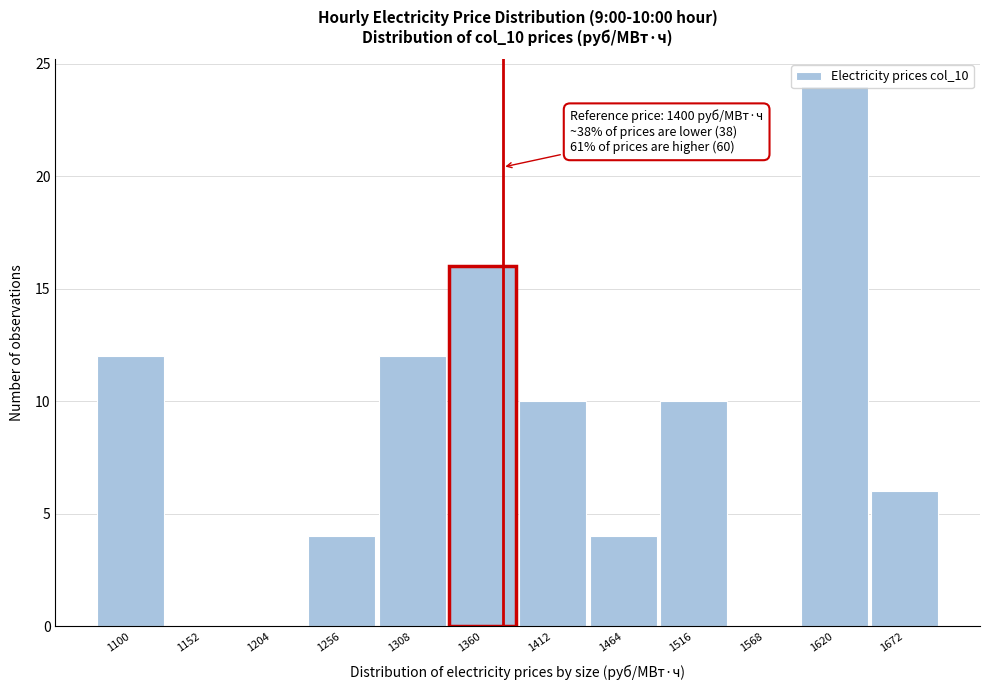

What is the sum of the values at 1568 and 1412?

10